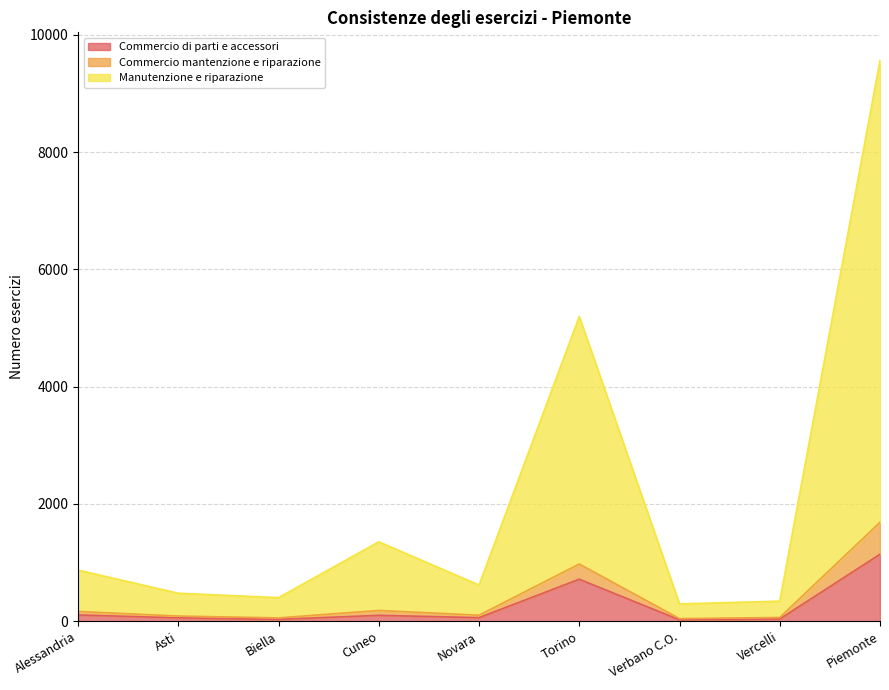

At which category is the sum across all series the highest?

Piemonte